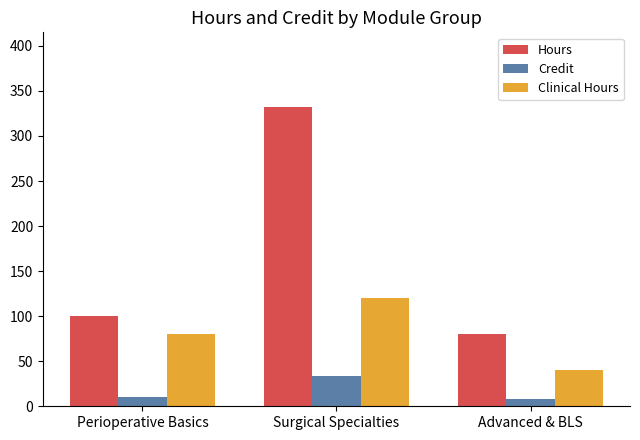

What is the smallest value displayed?

8.0